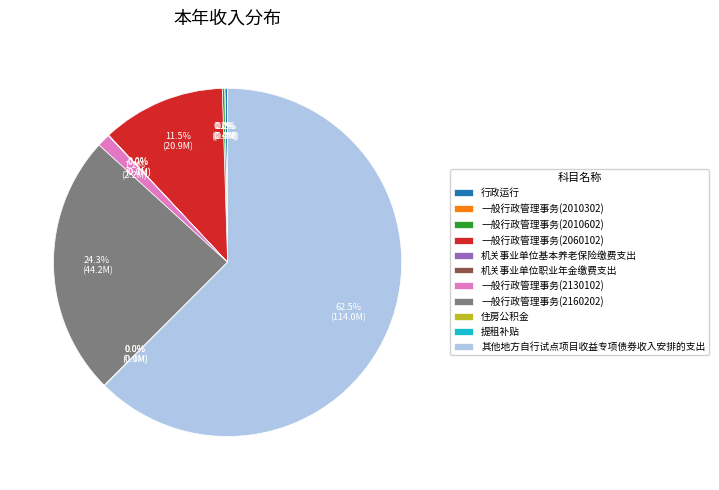

What percentage is the 一般行政管理事务(2160202) slice, to the nearest percent?

24%